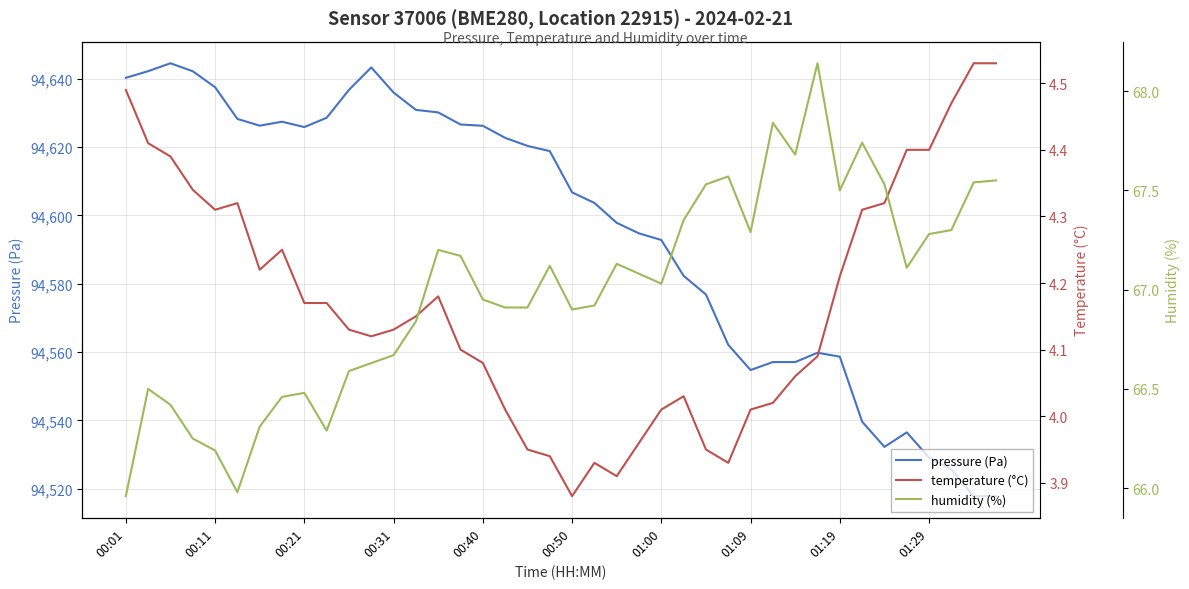

True or false: humidity (%) and temperature (°C) intersect in this chart.

False